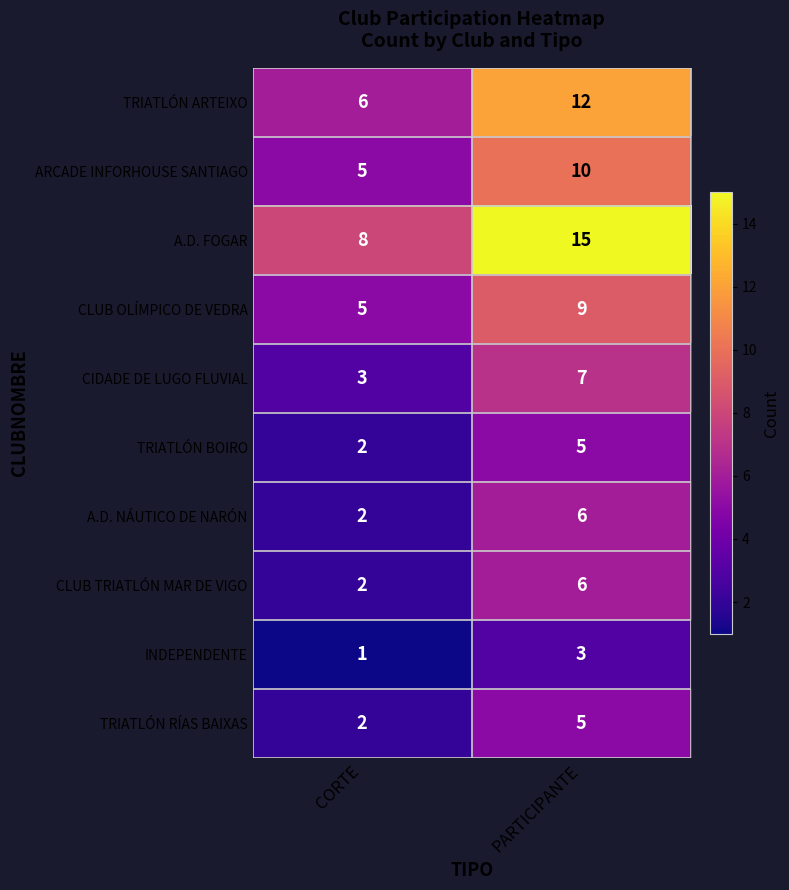

Which series has the widest spread of values?

A.D. FOGAR